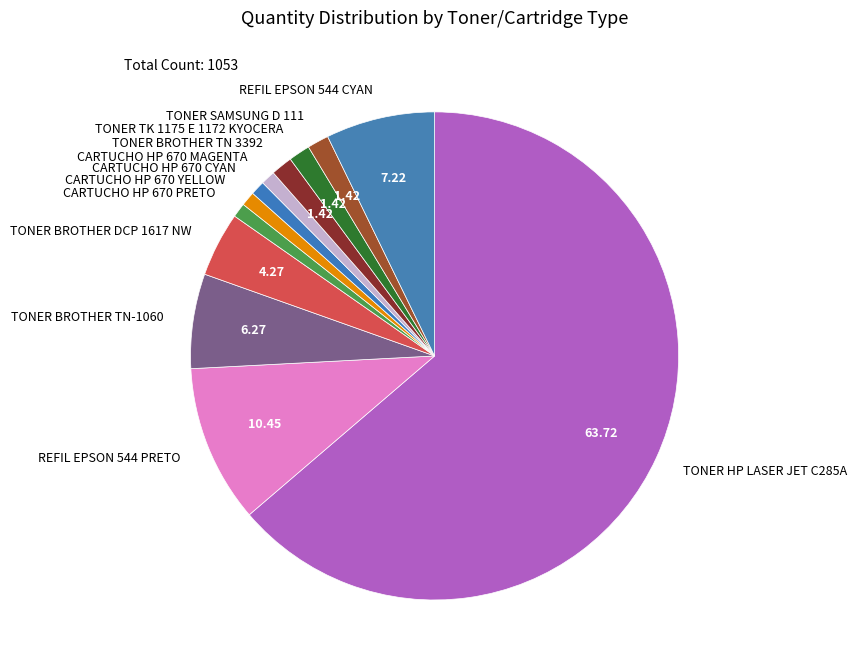

Combined, do CARTUCHO HP 670 PRETO and CARTUCHO HP 670 MAGENTA account for over 50%?

No